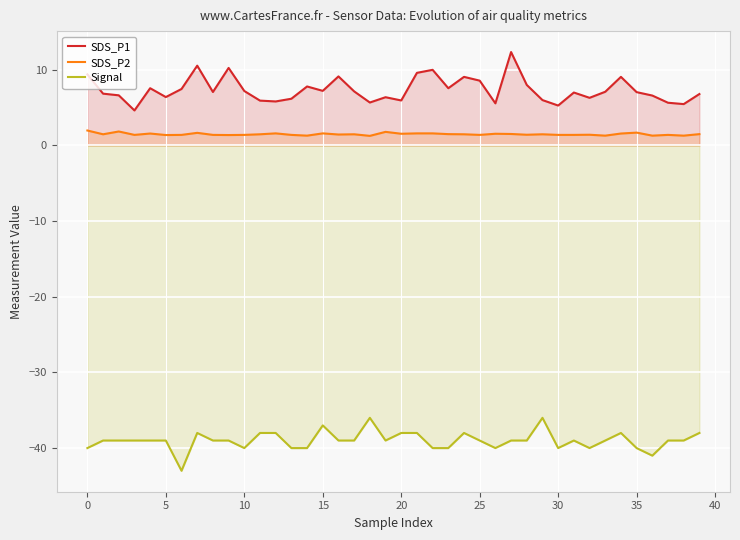

What are all the series names shown in the legend?

SDS_P1, SDS_P2, Signal